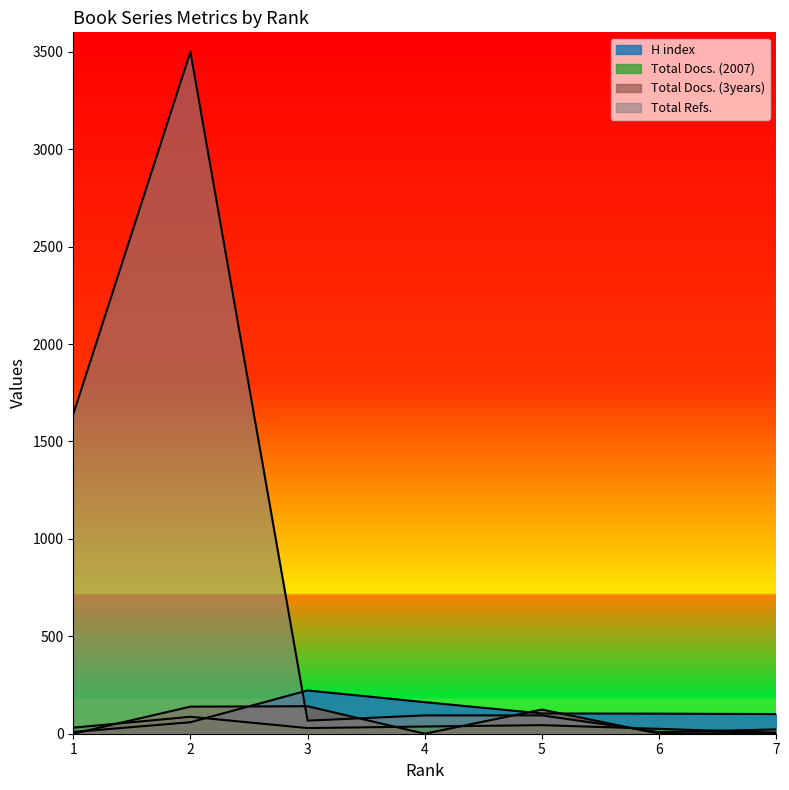

What is the total value across all series at 2?

3785